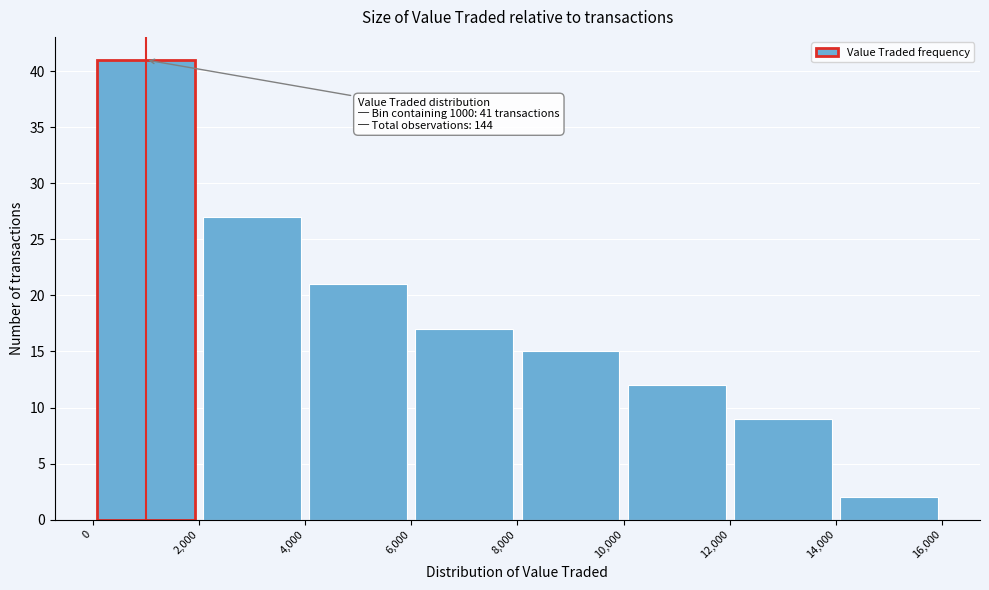

Which range on the x-axis has the tallest bar?

0 to 2,000